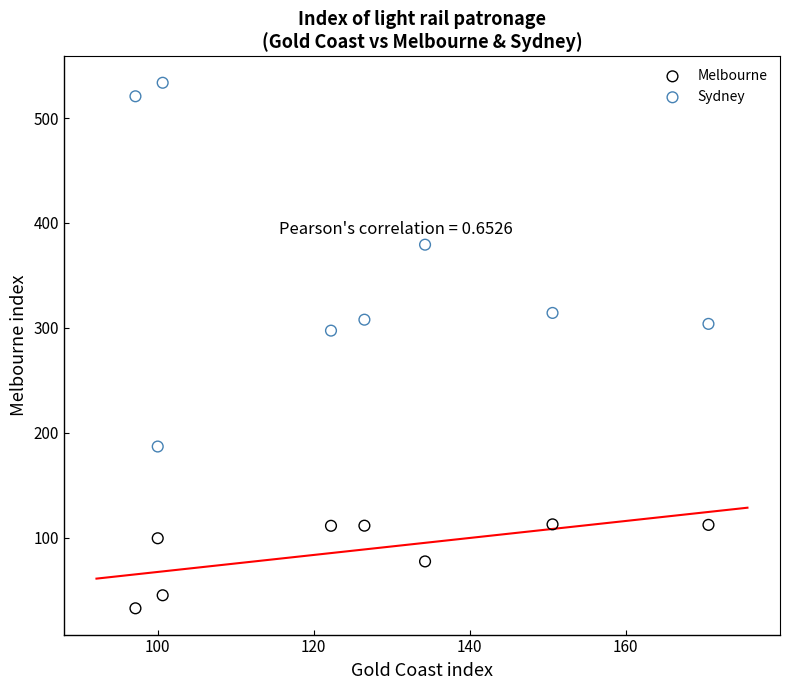

Which series reaches the minimum Y coordinate?

Melbourne